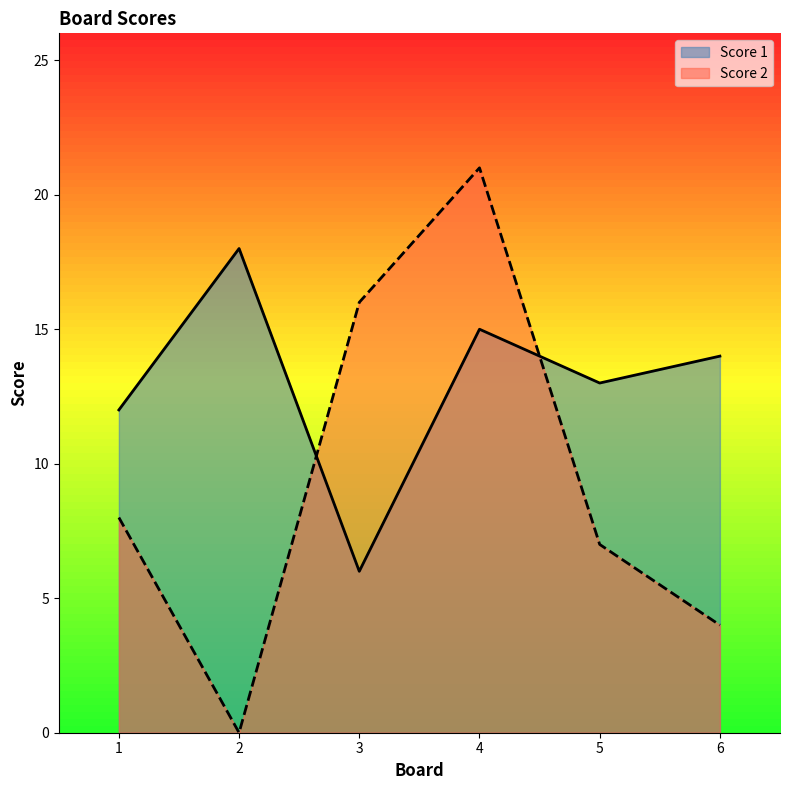

What are all the series names shown in the legend?

Score 1, Score 2